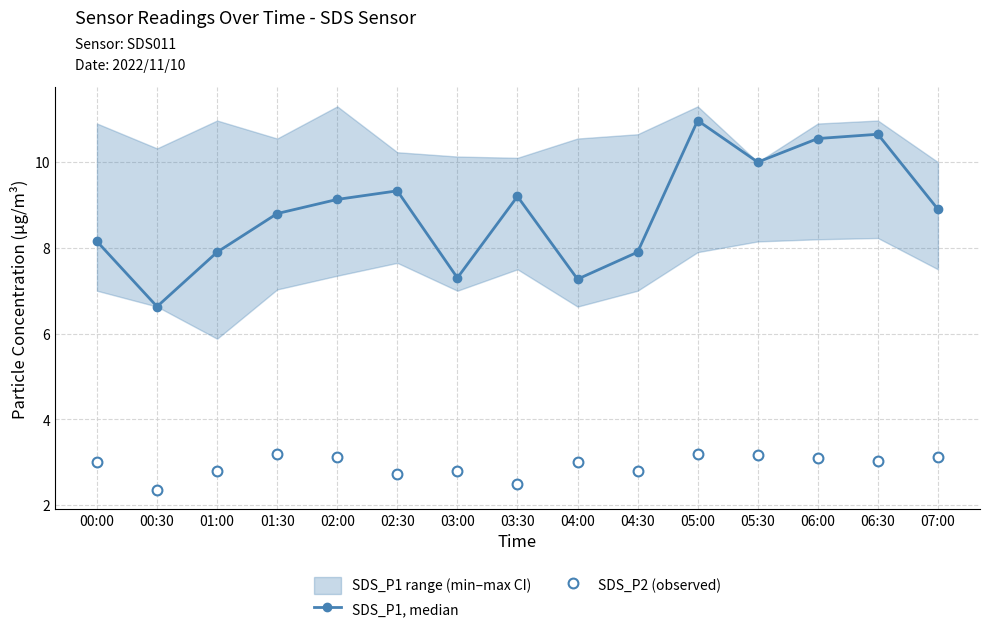

What is the total value across all series at 01:00?

10.7